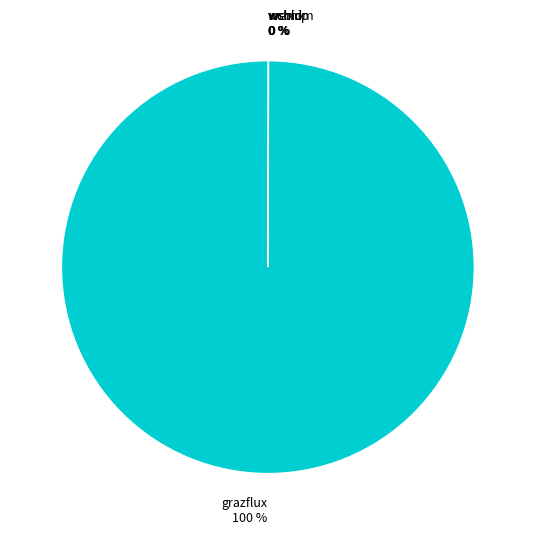

To the nearest percent, what is the difference between the largest and smallest slice percentages?

100%